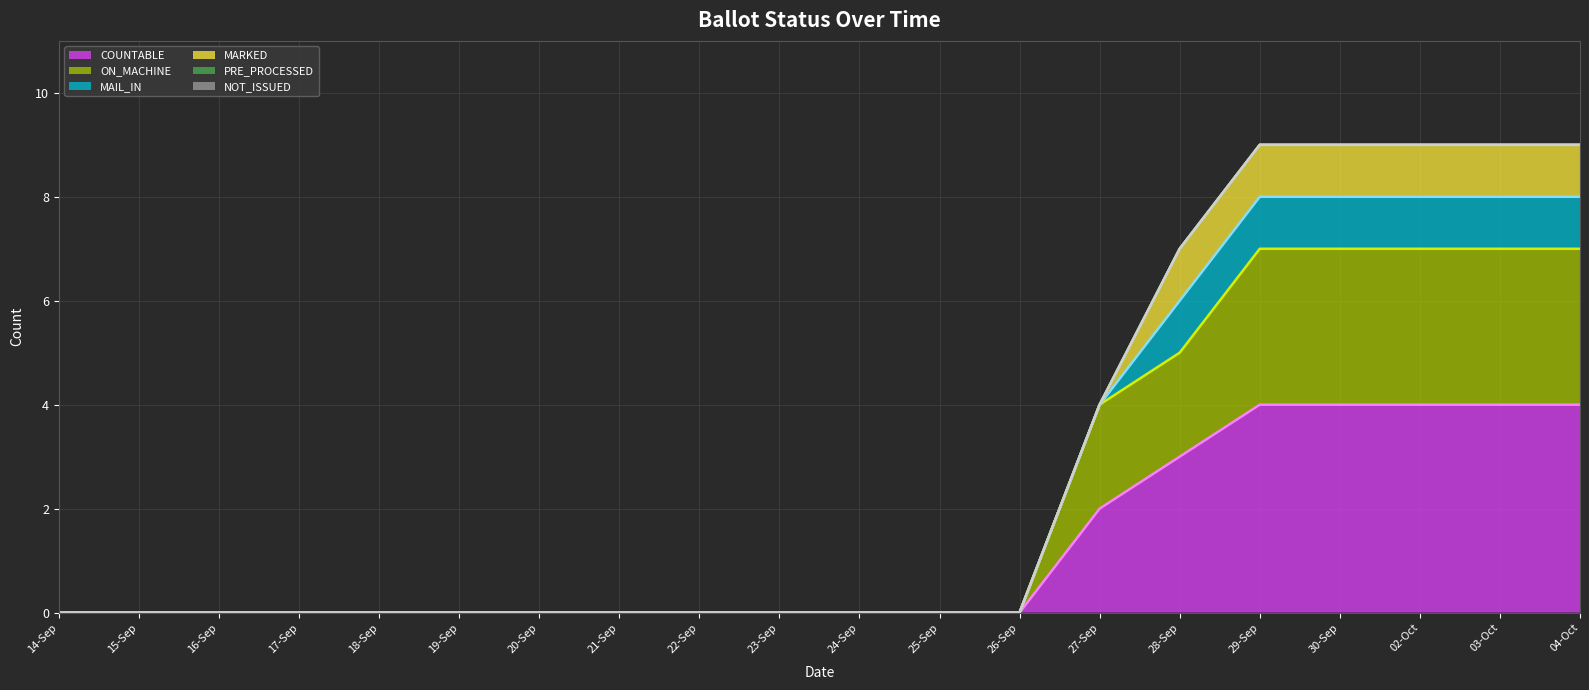

Reading left to right, what are all the values shown in this chart?

COUNTABLE (line): 0	0	0	0	0	0	0	0	0	0	0	0	0	2	3	4	4	4	4	4
ON_MACHINE (line): 0	0	0	0	0	0	0	0	0	0	0	0	0	4	5	7	7	7	7	7
MAIL_IN (line): 0	0	0	0	0	0	0	0	0	0	0	0	0	4	6	8	8	8	8	8
MARKED (line): 0	0	0	0	0	0	0	0	0	0	0	0	0	4	7	9	9	9	9	9
PRE_PROCESSED (line): 0	0	0	0	0	0	0	0	0	0	0	0	0	4	7	9	9	9	9	9
NOT_ISSUED (line): 0	0	0	0	0	0	0	0	0	0	0	0	0	4	7	9	9	9	9	9